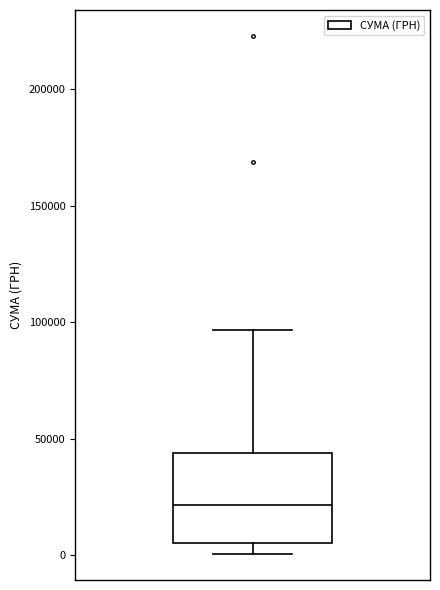

Where does the median line of the box sit on the y-axis? The values are not printed on the chart, so give them approximately, as read against the axis.

20000